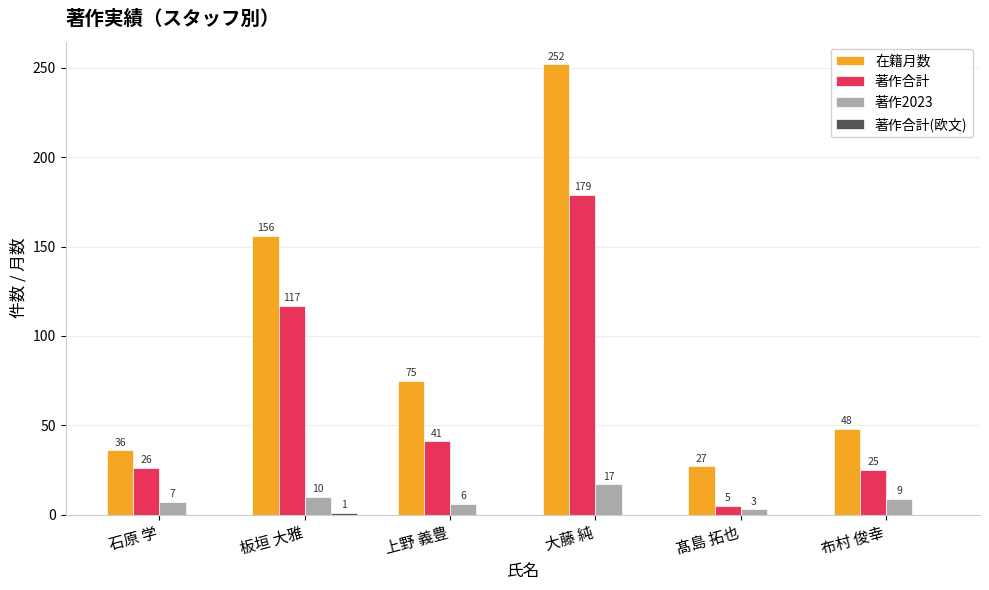

Does the chart contain stacked bars?

No